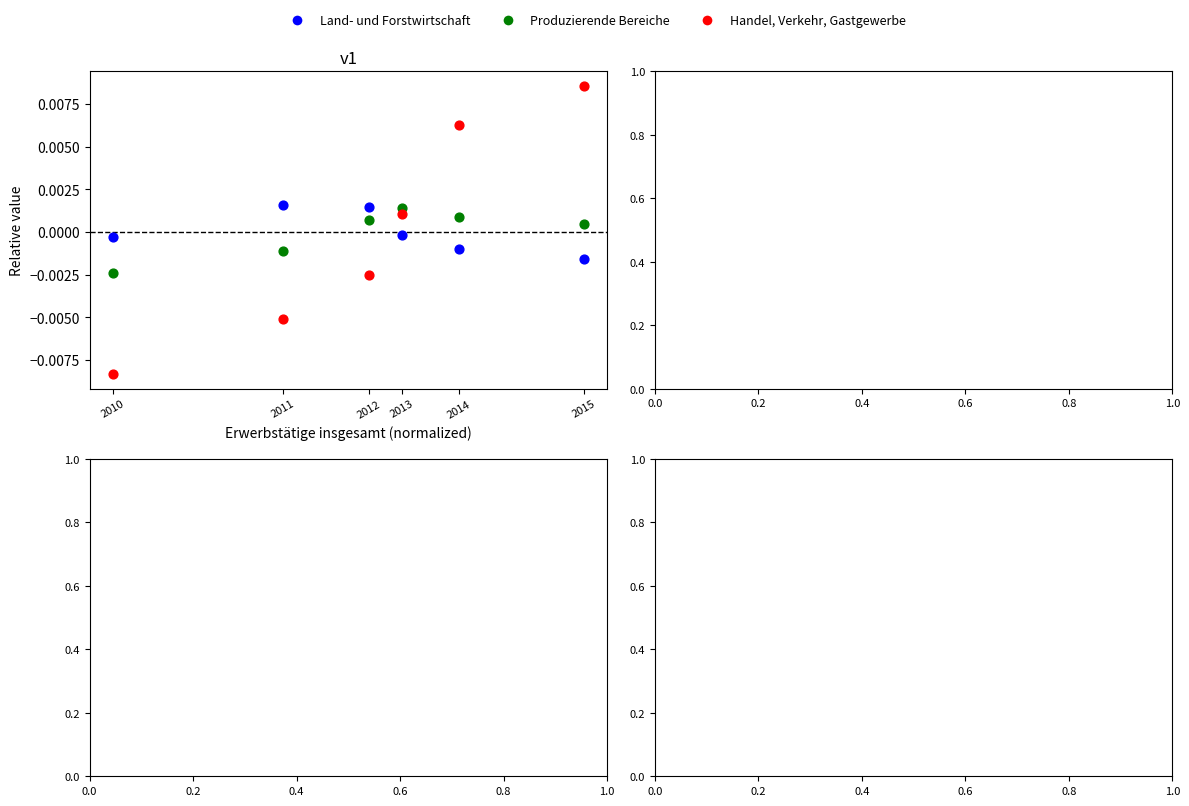

Which series has the largest Y range (max minus min)?

Handel, Verkehr, Gastgewerbe